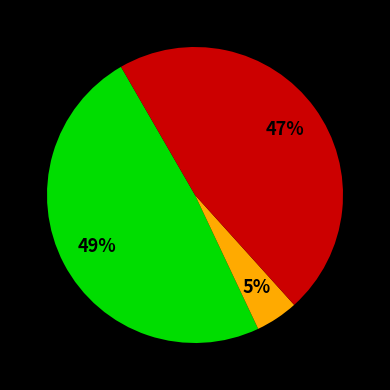

Does any single category account for the majority?

No